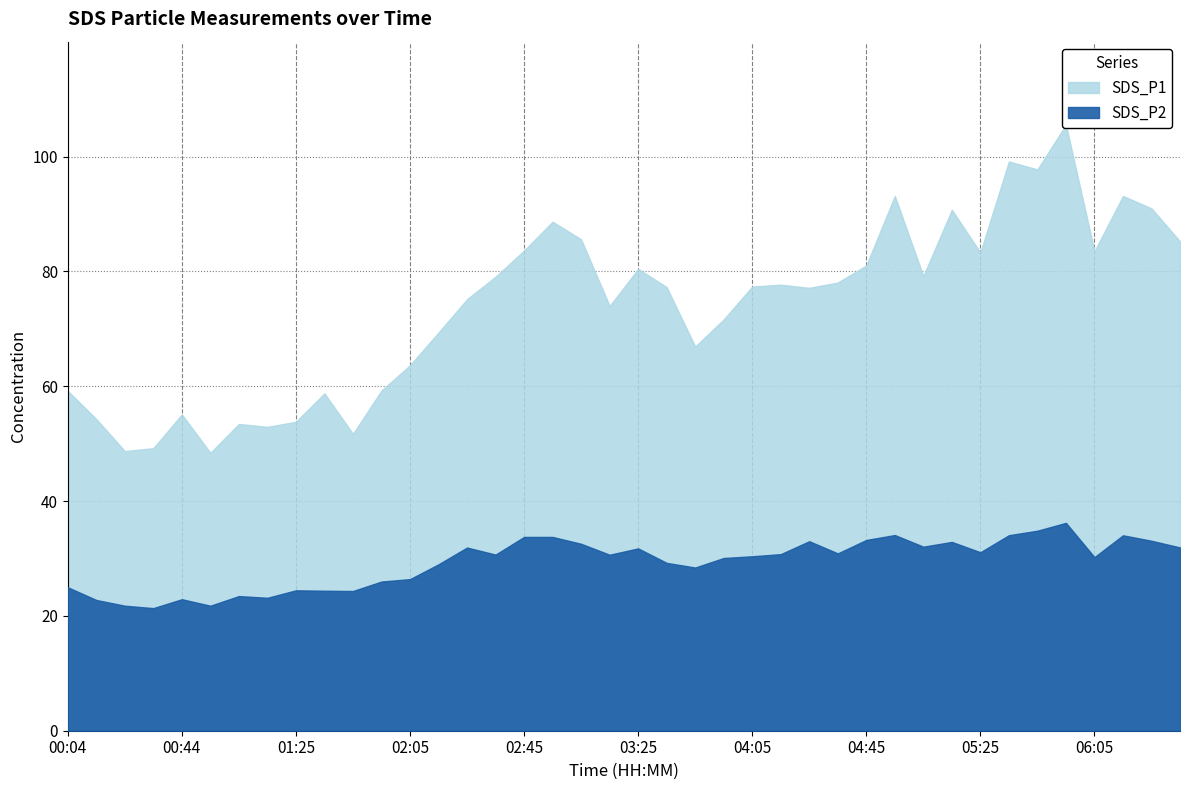

Between 04:05 and 06:05, which series saw the biggest shift?

SDS_P1